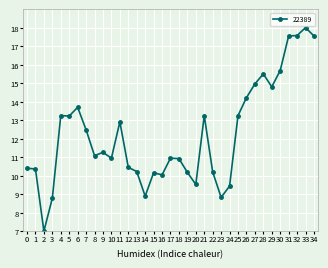

How many lines are shown in the chart?

1